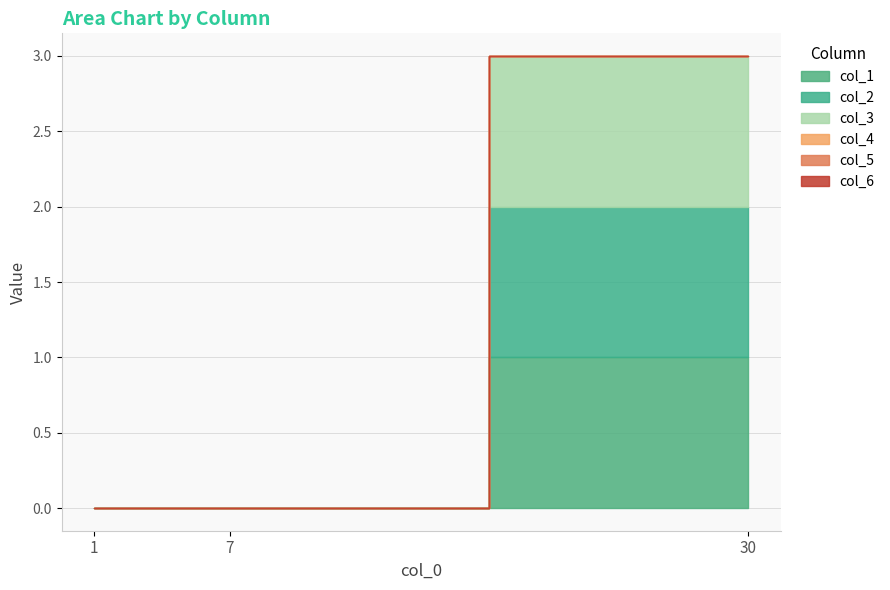

Is the value of col_5 at 1 greater than the value of col_3 at 7?

No